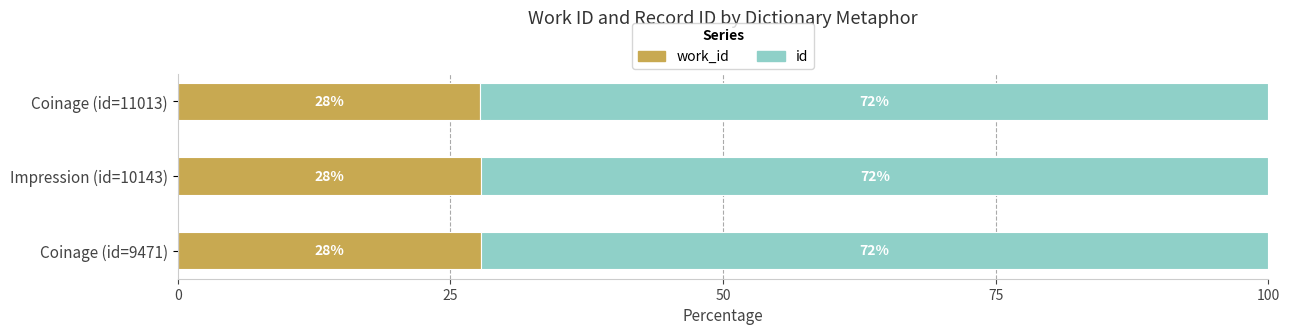

What is the total value across all series at Coinage (id=9471)?

100.0